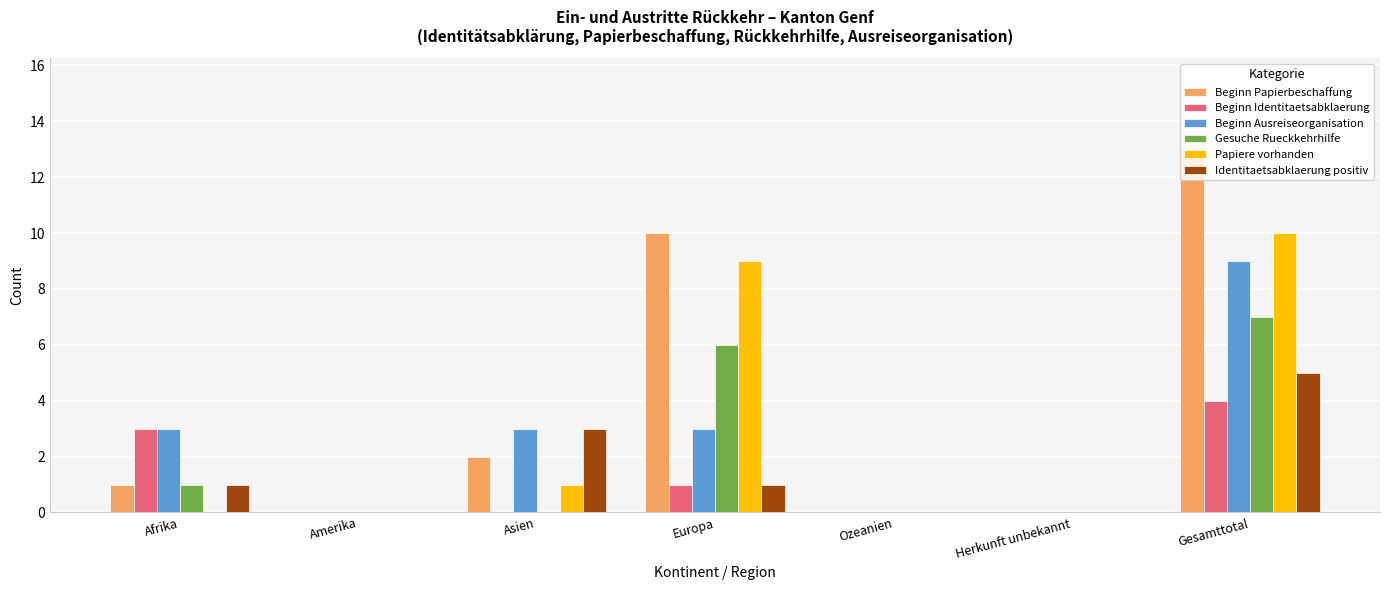

What is the maximum value shown in the chart?

13